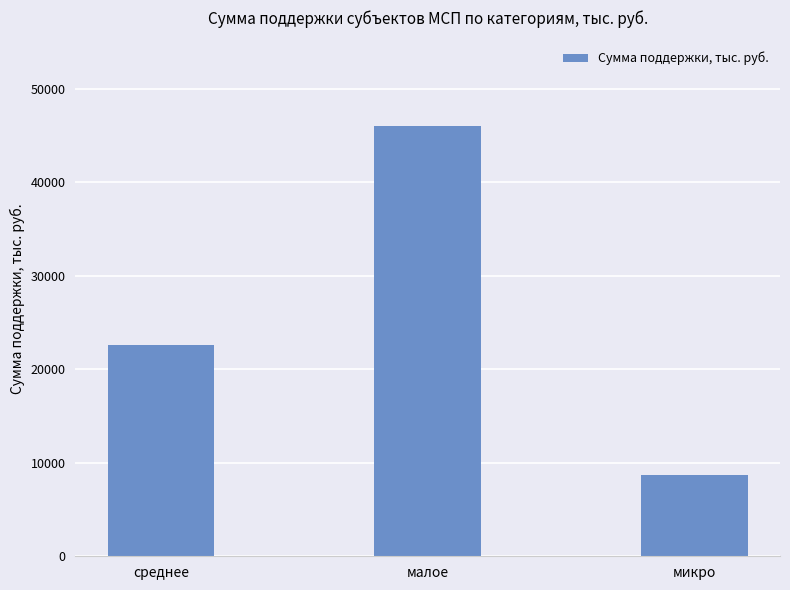

What is the change in value from малое to микро?

-37300.6